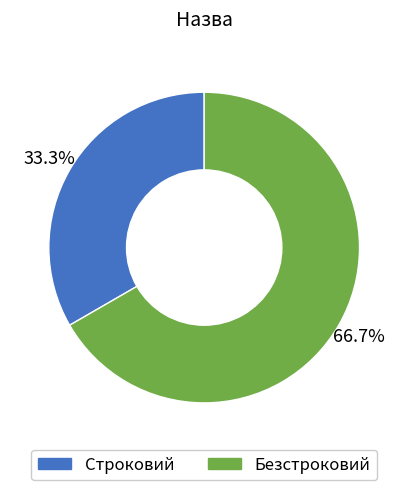

Between Строковий and Безстроковий, which is larger?

Безстроковий